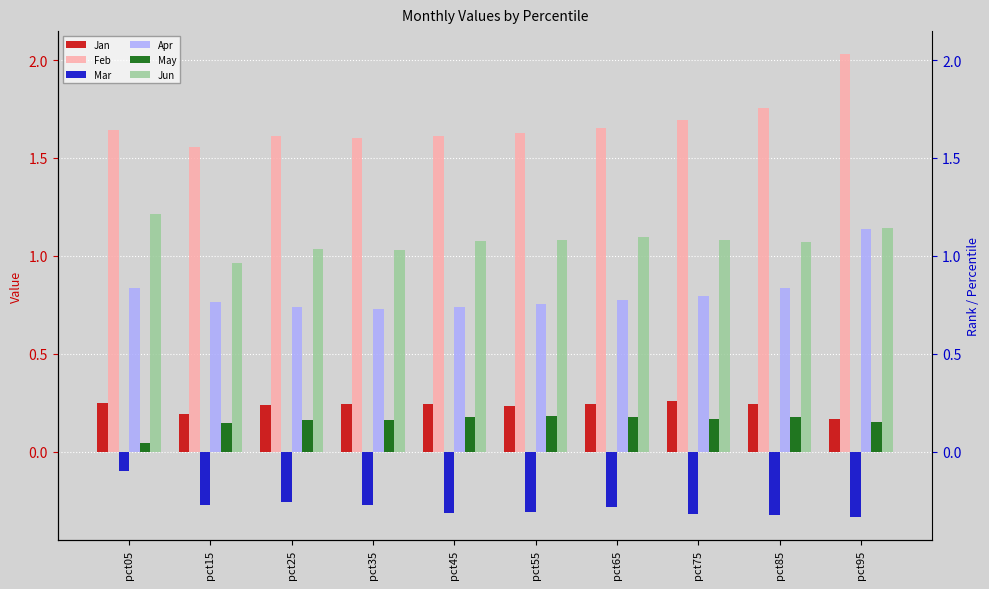

Reading left to right, extract all data points from this chart.

Jan: pct05=0.3	pct15=0.2	pct25=0.2	pct35=0.2	pct45=0.2	pct55=0.2	pct65=0.2	pct75=0.3	pct85=0.2	pct95=0.2
Feb: pct05=1.6	pct15=1.6	pct25=1.6	pct35=1.6	pct45=1.6	pct55=1.6	pct65=1.7	pct75=1.7	pct85=1.8	pct95=2.0
Mar: pct05=-0.1	pct15=-0.3	pct25=-0.3	pct35=-0.3	pct45=-0.3	pct55=-0.3	pct65=-0.3	pct75=-0.3	pct85=-0.3	pct95=-0.3
Apr: pct05=0.8	pct15=0.8	pct25=0.7	pct35=0.7	pct45=0.7	pct55=0.8	pct65=0.8	pct75=0.8	pct85=0.8	pct95=1.1
May: pct05=0.0	pct15=0.1	pct25=0.2	pct35=0.2	pct45=0.2	pct55=0.2	pct65=0.2	pct75=0.2	pct85=0.2	pct95=0.2
Jun: pct05=1.2	pct15=1.0	pct25=1.0	pct35=1.0	pct45=1.1	pct55=1.1	pct65=1.1	pct75=1.1	pct85=1.1	pct95=1.1